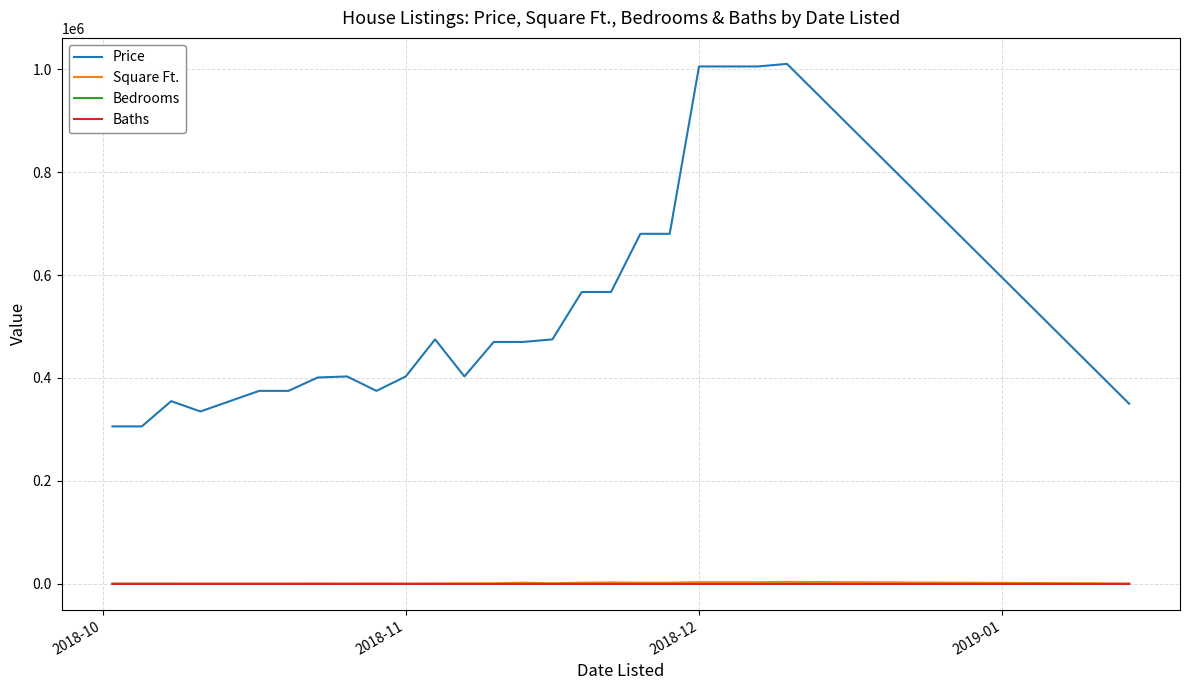

True or false: Price and Baths intersect in this chart.

False